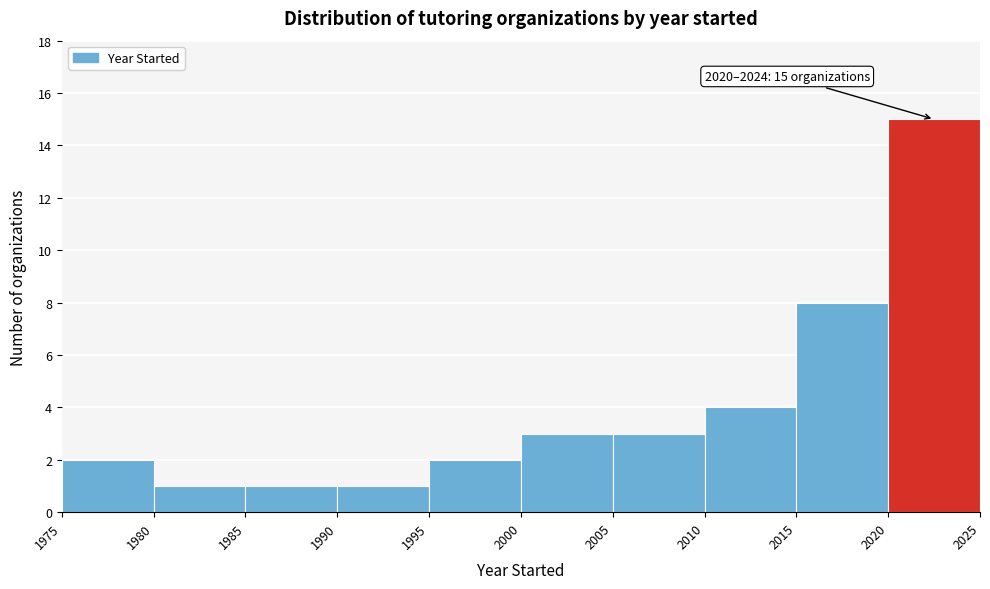

Which range on the x-axis has the tallest bar?

2020 to 2025